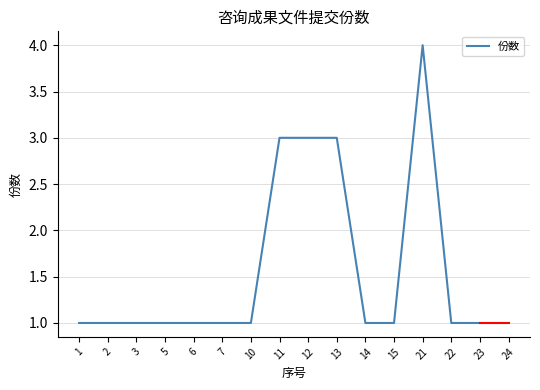

Count the values in the range 1 to 3.

14